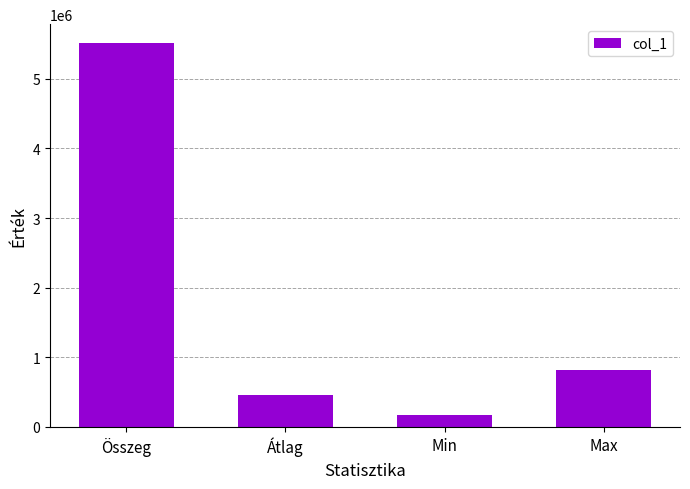

List the labels in order of value, smallest first.

Min, Átlag, Max, Összeg